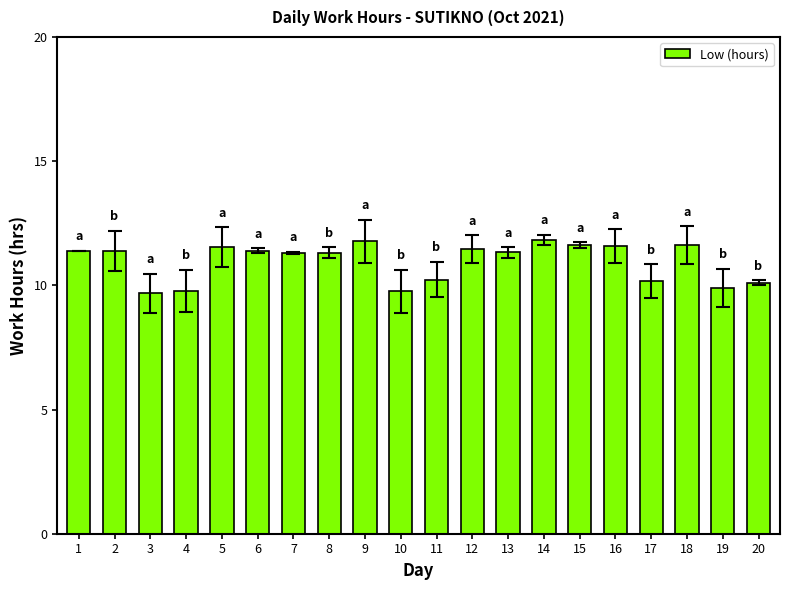

What is the maximum value shown in the chart?

11.8